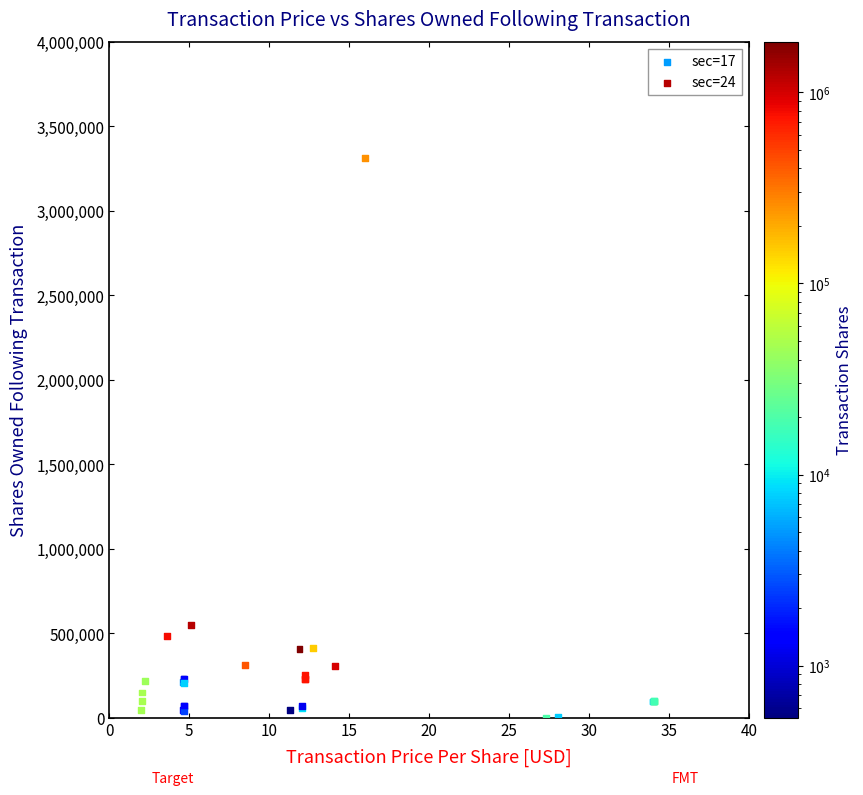

What are all the series names shown in the legend?

sec=17, sec=24